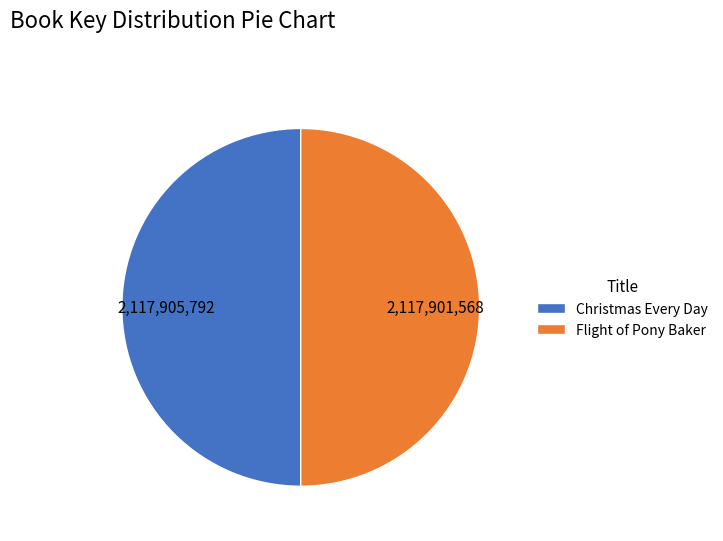

What is the ratio of the value at Christmas Every Day to the value at Flight of Pony Baker?

1.0